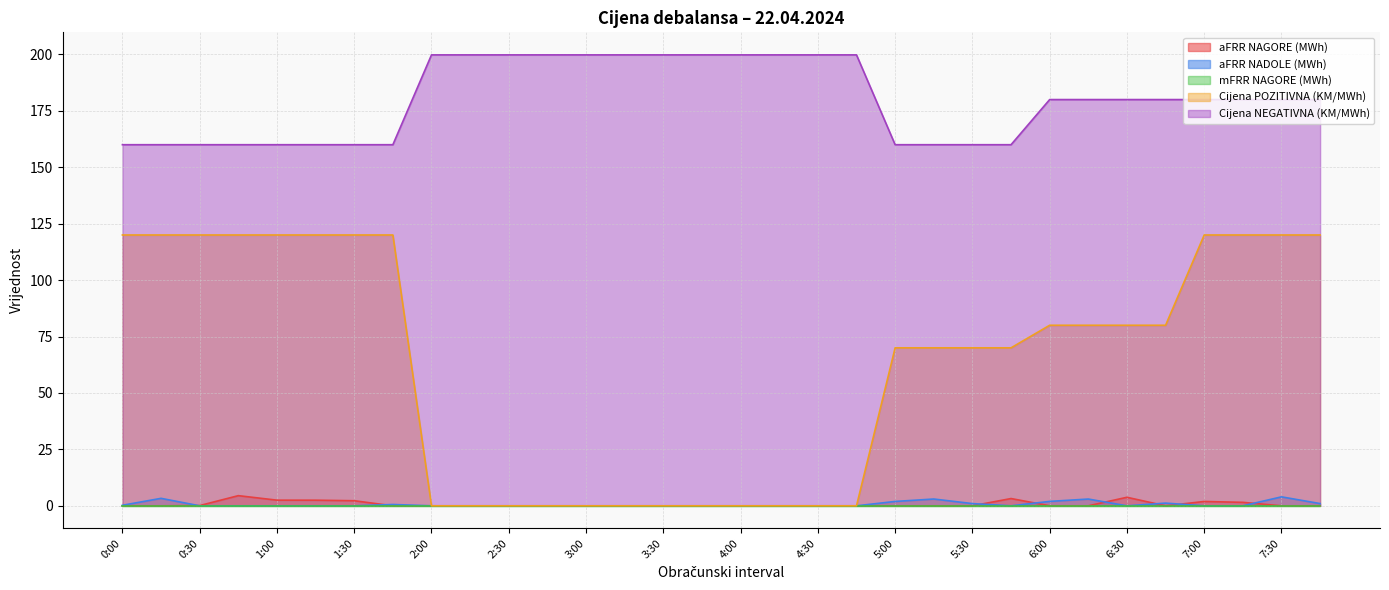

The value of Cijena POZITIVNA (KM/MWh) at 5:45 is 91.7. True or false?

False